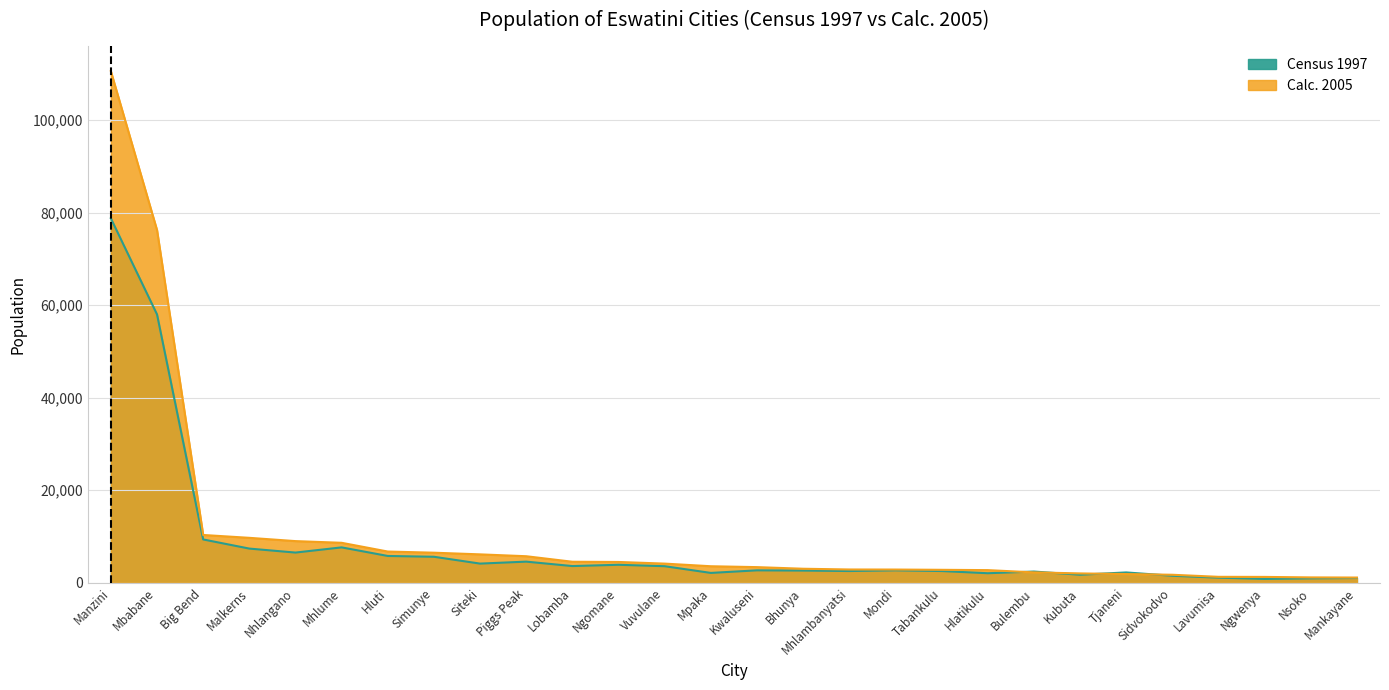

Is it true that Census 1997 equals 6979 at Ngomane?

False